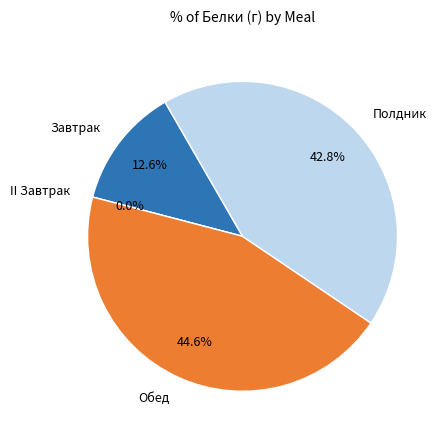

What portion of the pie excludes Обед?

55.4%